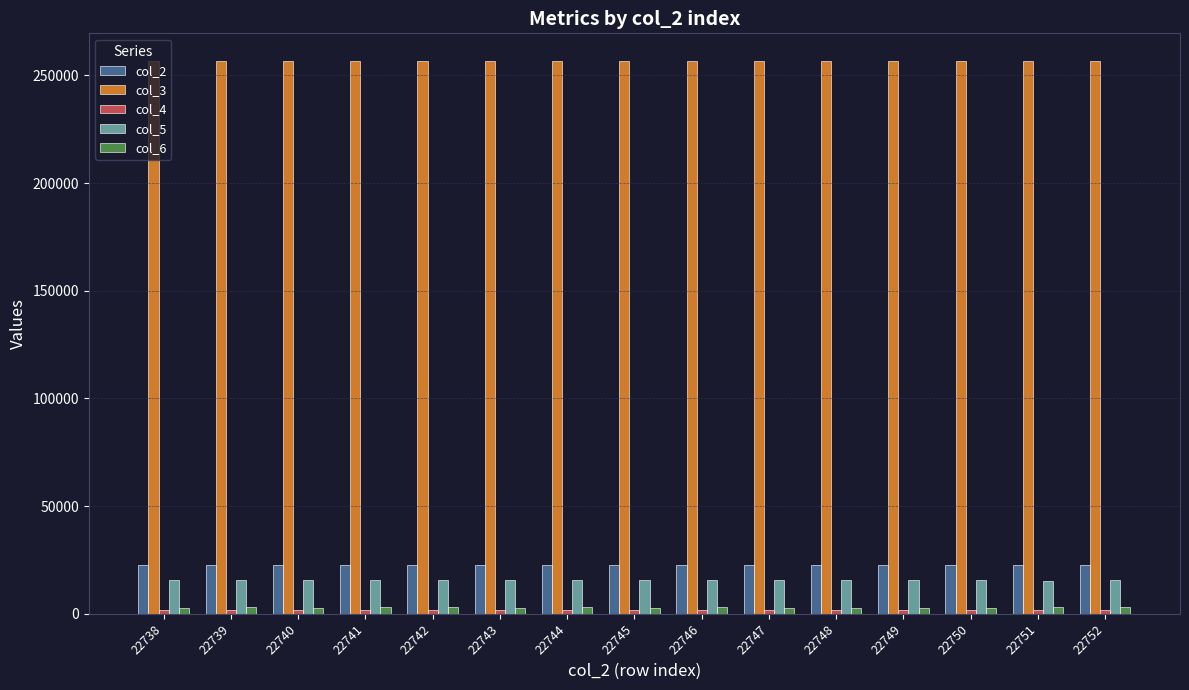

The col_6 series shows 2958 at 22742. True or false?

True